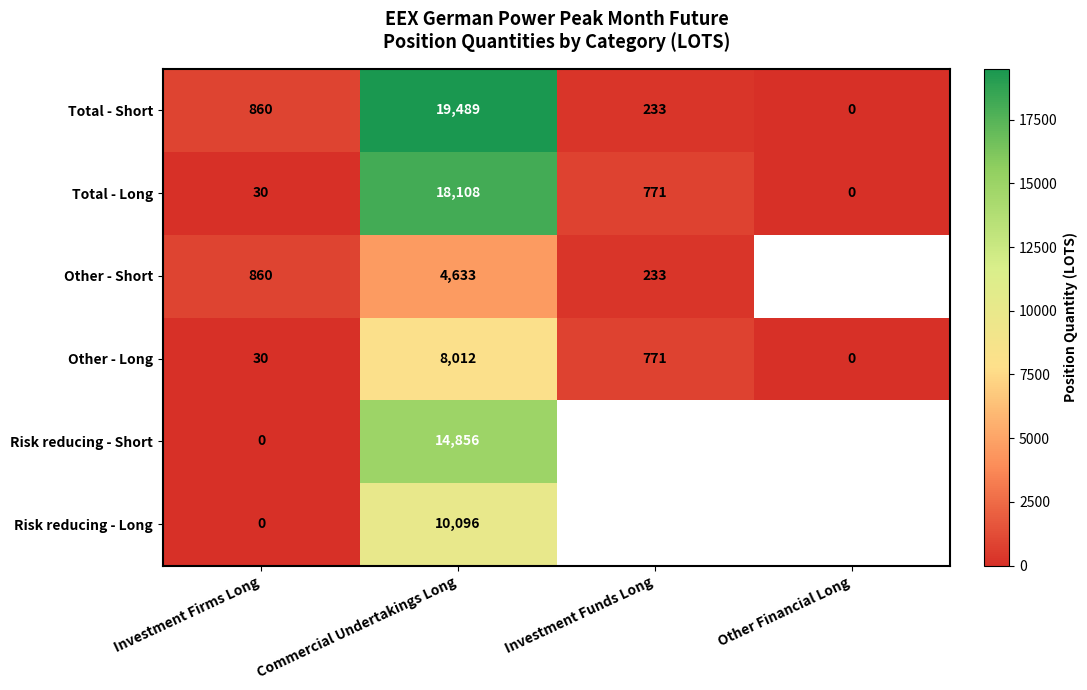

At which category does the chart reach its minimum across all series?

Investment Firms Long